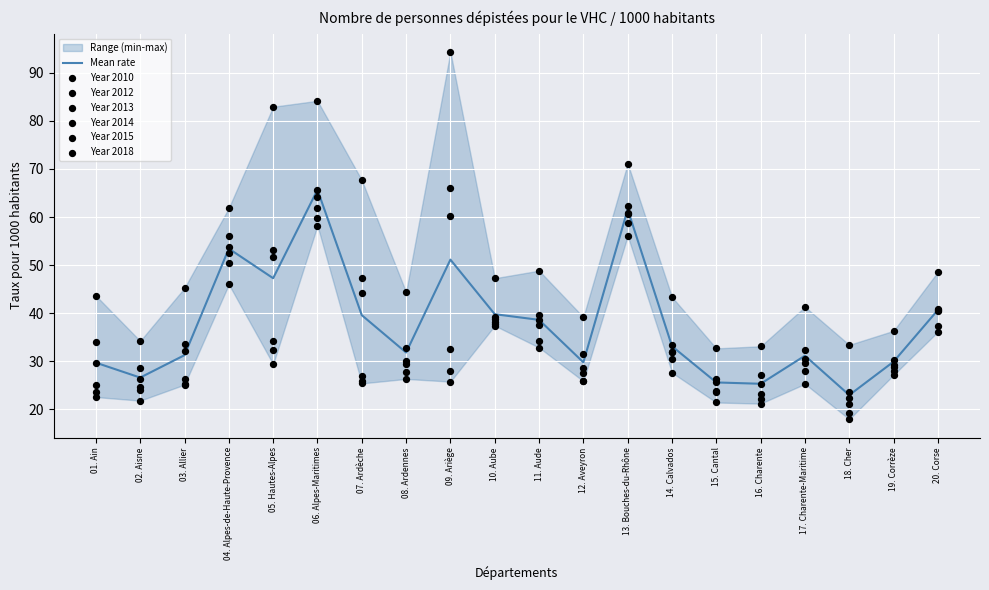

Is the value of 2014 at 15. Cantal greater than the value of 2013 at 10. Aube?

No